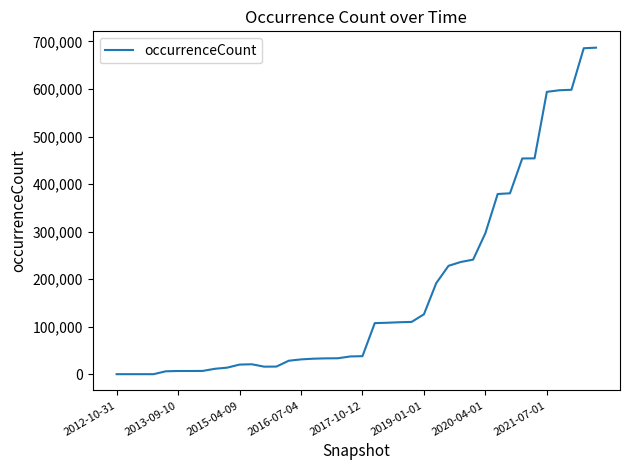

How many lines are shown in the chart?

1